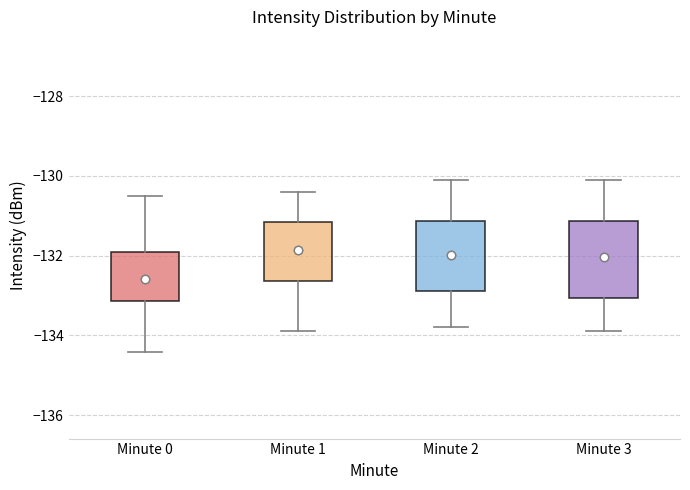

Reading left to right, read every box against the y-axis: the position of its median line, the range the box covers, and the ends of its whiskers. The values are not printed on the chart, so give them approximately, as read against the axis.

Minute 0: median -132.6, box -133.2 to -131.8, whiskers -134.4 to -130.6
Minute 1: median -132.0, box -132.6 to -131.2, whiskers -133.8 to -130.4
Minute 2: median -132.0, box -132.8 to -131.2, whiskers -133.8 to -130.0
Minute 3: median -131.8, box -133.0 to -131.2, whiskers -133.8 to -130.0